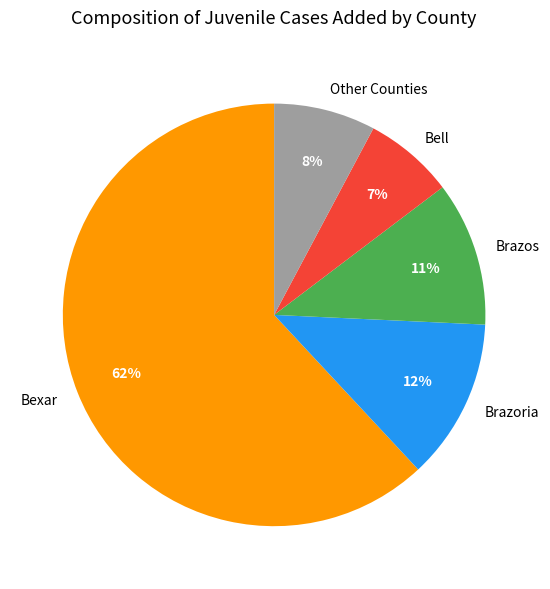

To the nearest percent, what percentage of the pie is Brazos?

11%